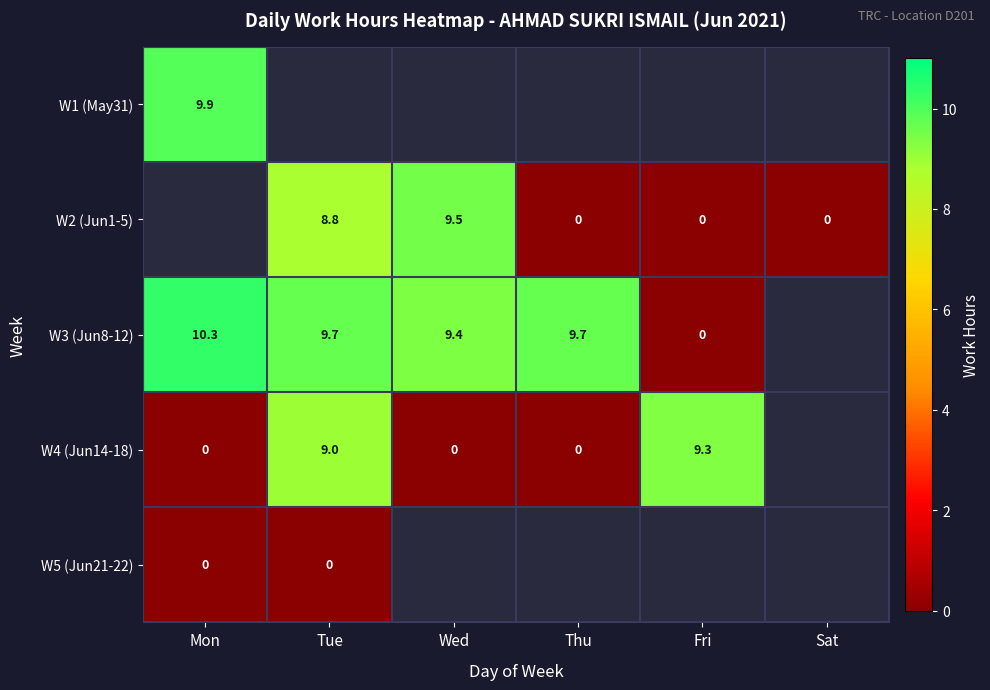

At which category is the sum across all series the highest?

Sat